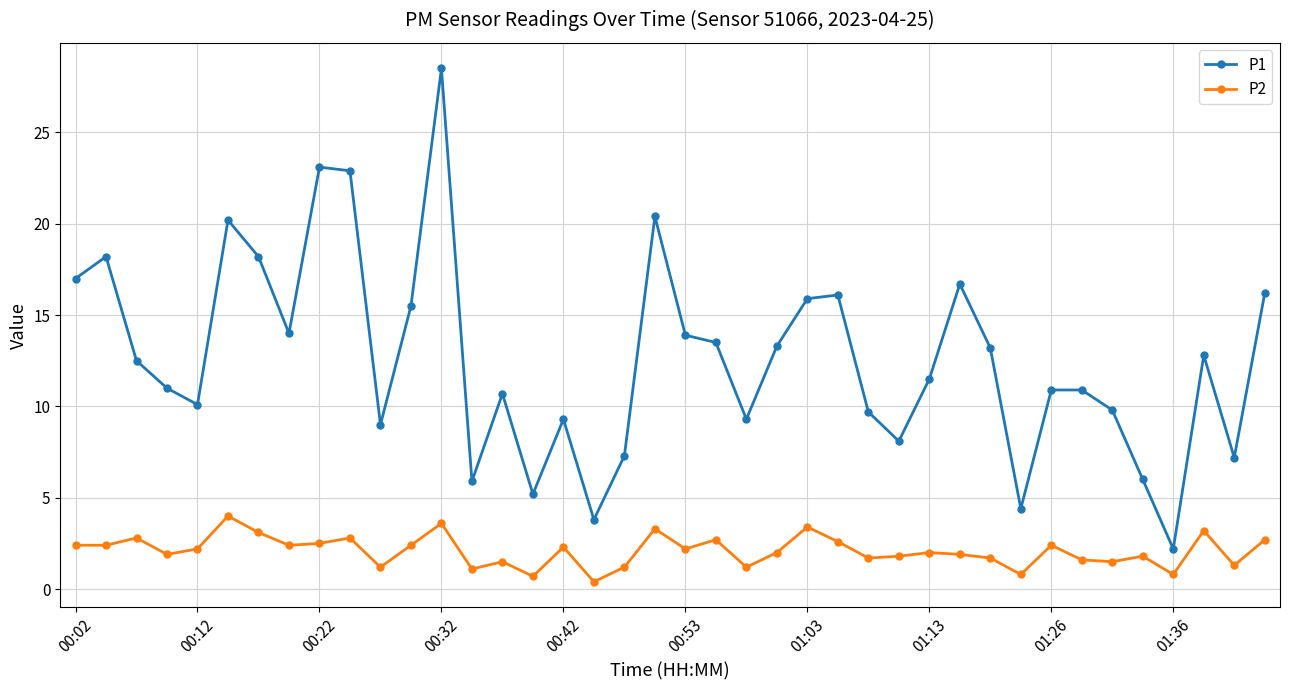

True or false: P2 and P1 intersect in this chart.

False